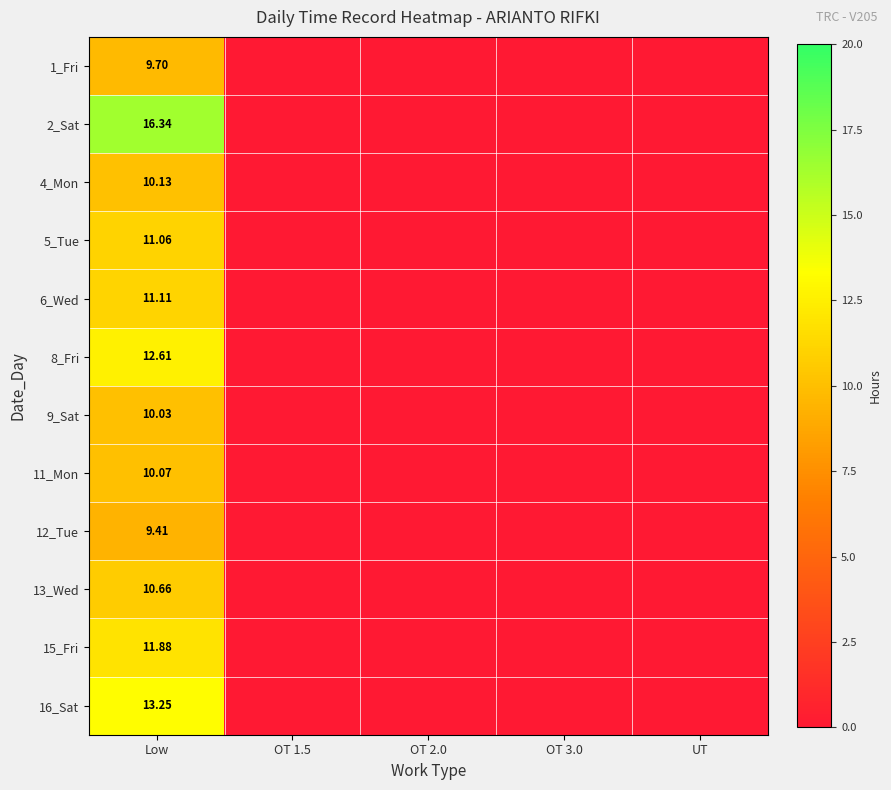

The value of 13_Wed at OT 3.0 is 0.0. True or false?

True